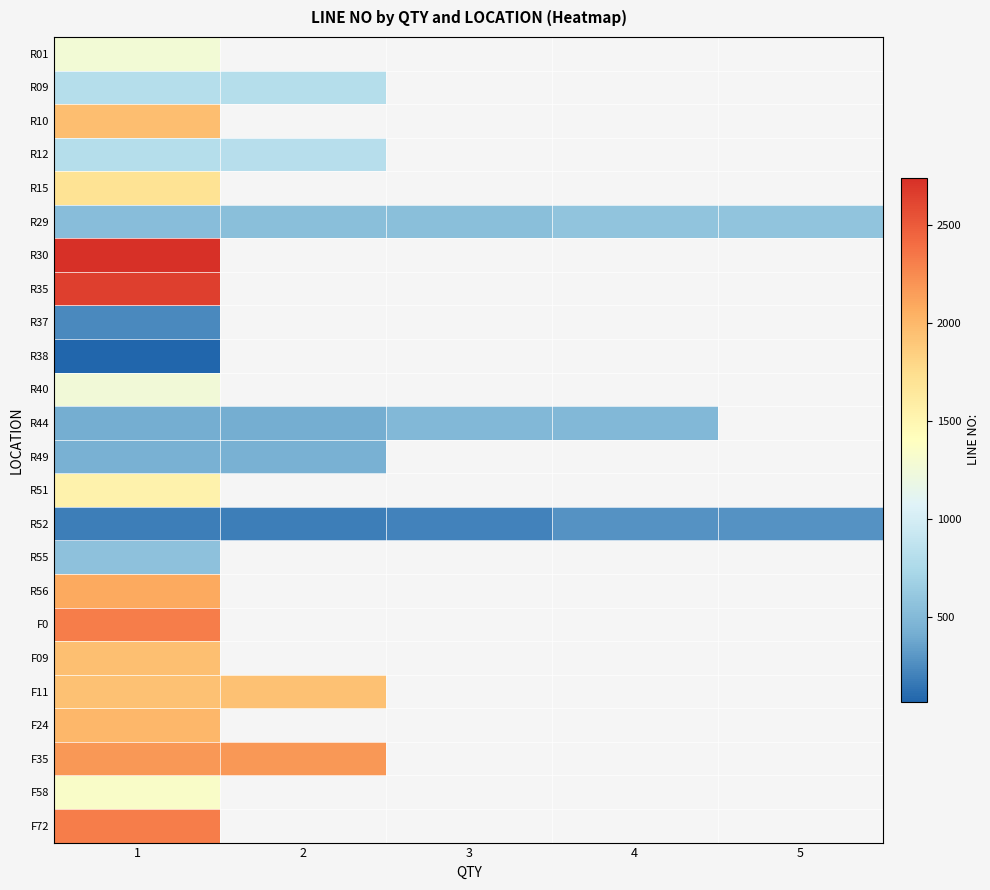

At which label does F58 reach its minimum?

1